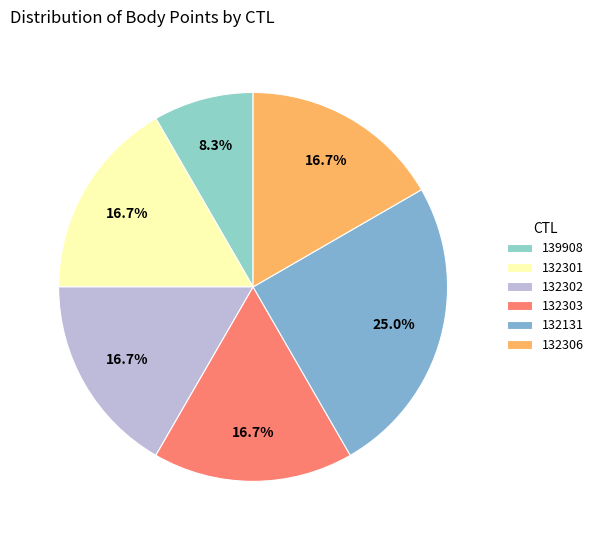

Is it true that 132301 is 6% of the pie?

False